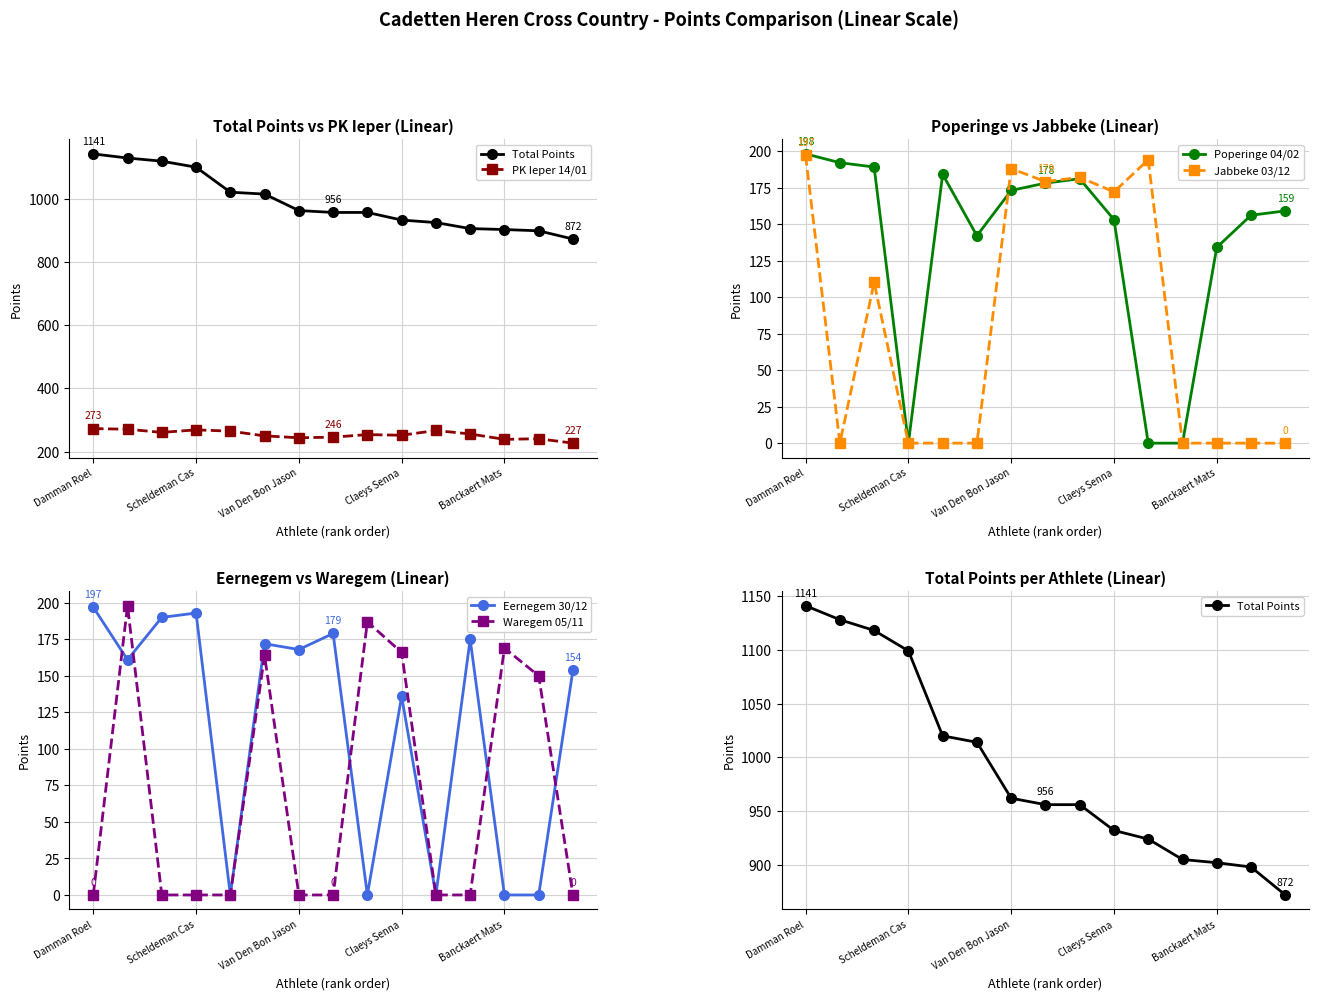

What are all the series names shown in the legend?

Total Points, PK Ieper 14/01, Poperinge 04/02, Jabbeke 03/12, Eernegem 30/12, Waregem 05/11